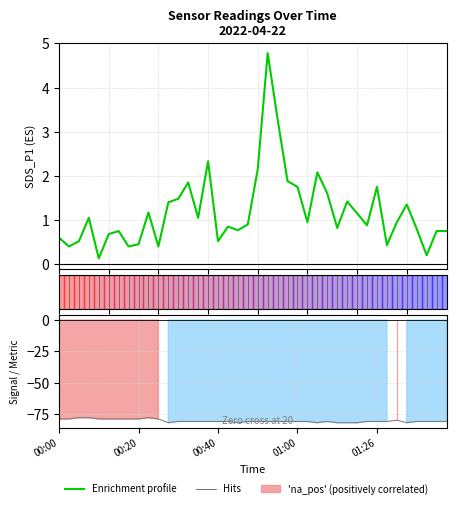

What position from the left is 9?

10